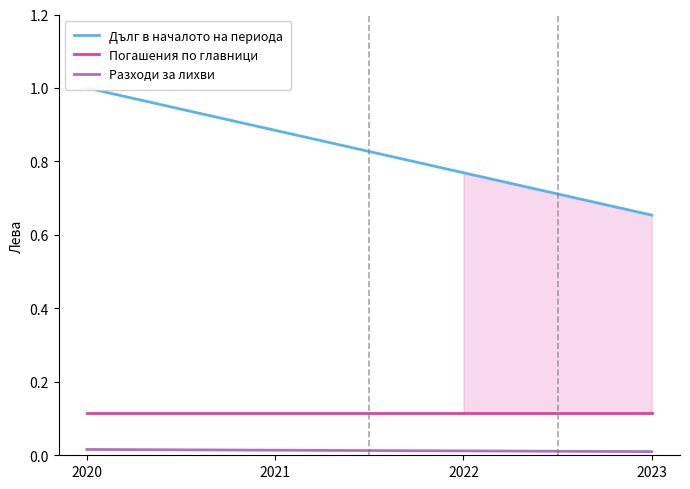

What is the maximum value shown in the chart?

1.0